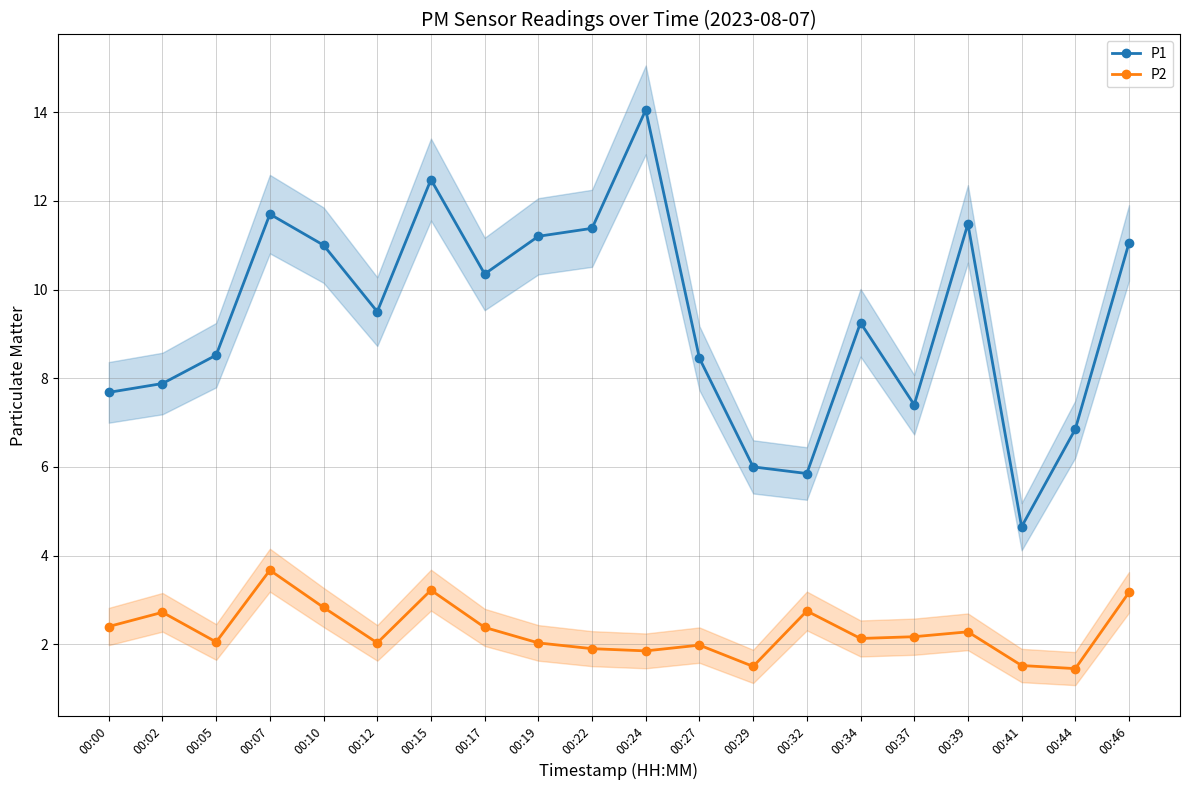

What is the difference between the maximum and minimum values in the P2 series?

2.2